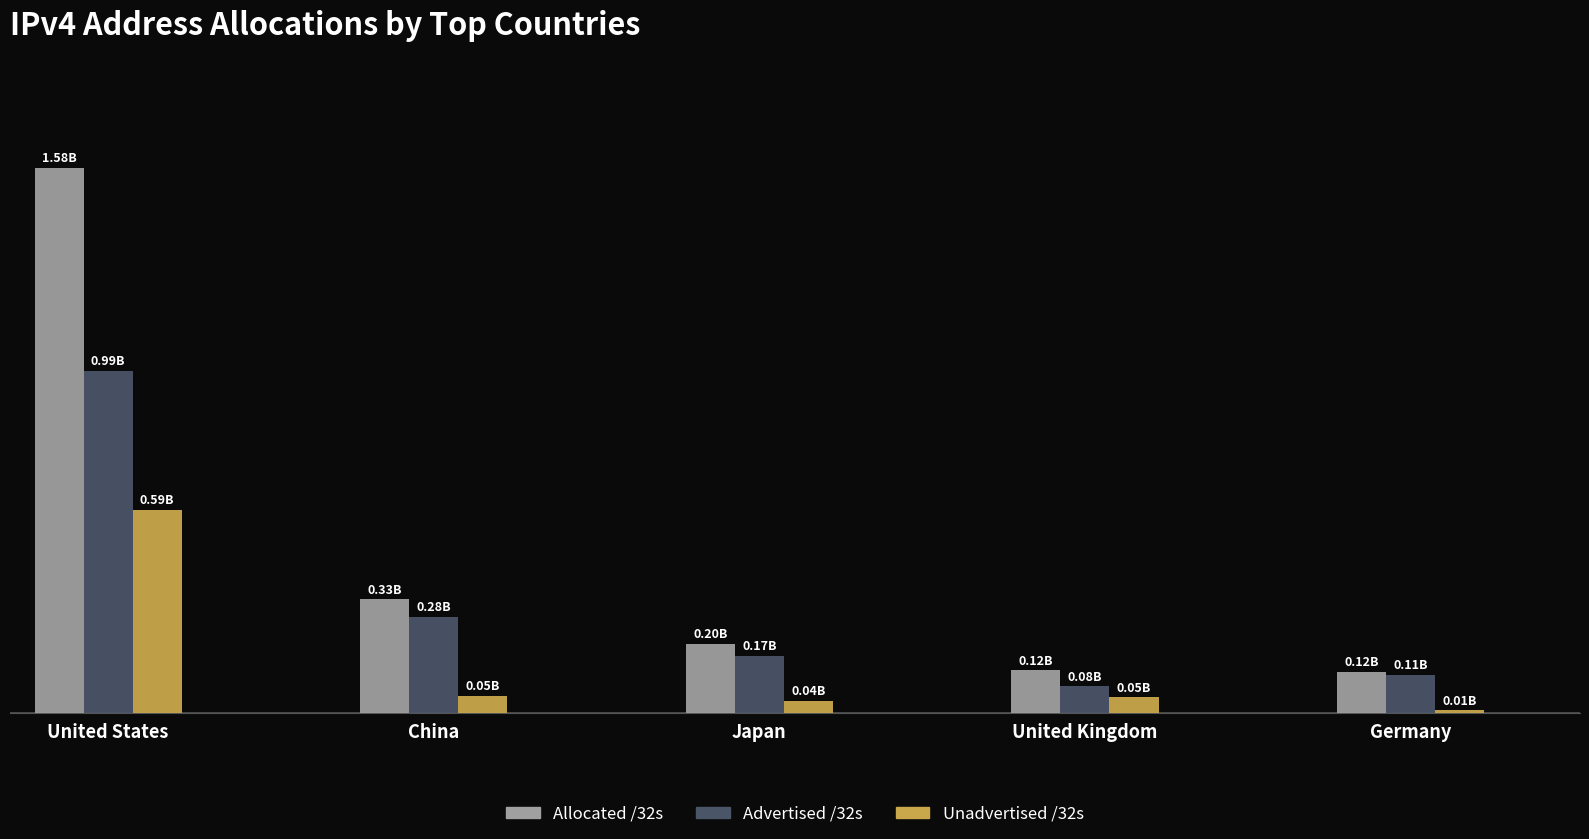

Where is Unadvertised /32s nearest to the value 298581940?

China